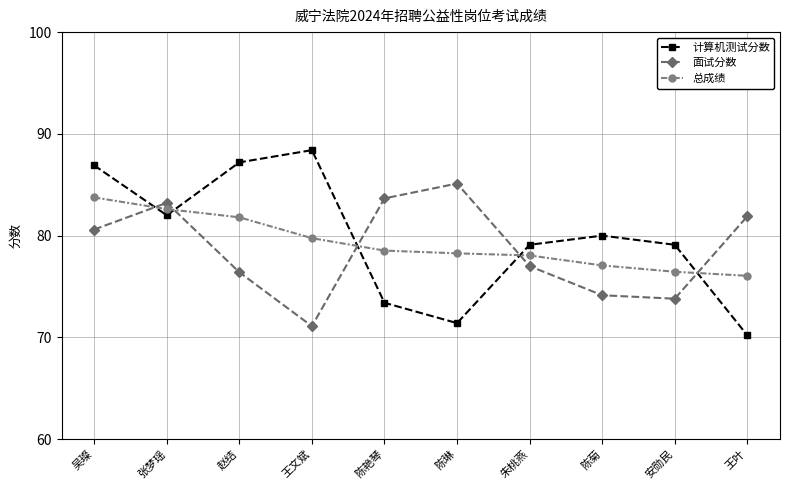

Does the chart display data point markers on the line(s)?

Yes